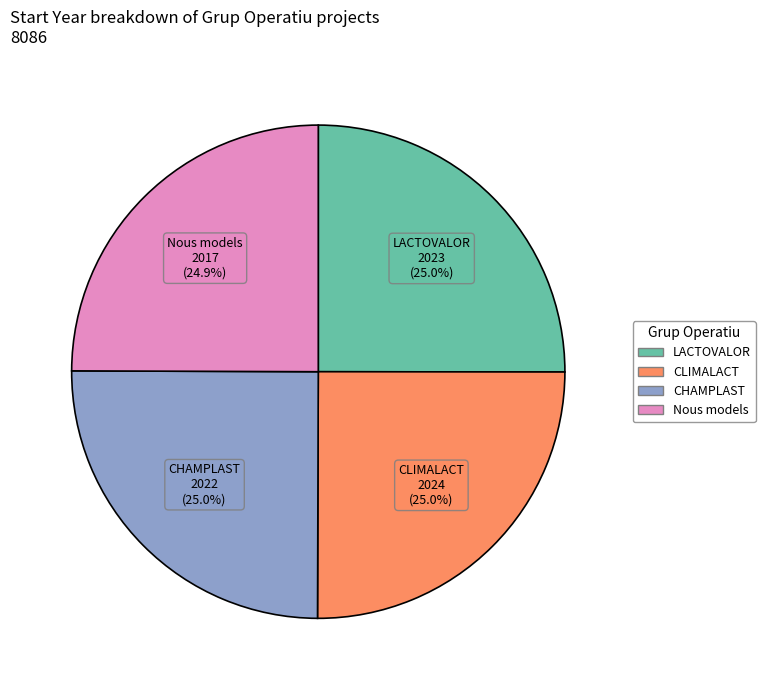

To the nearest percent, what is the average slice percentage?

25%